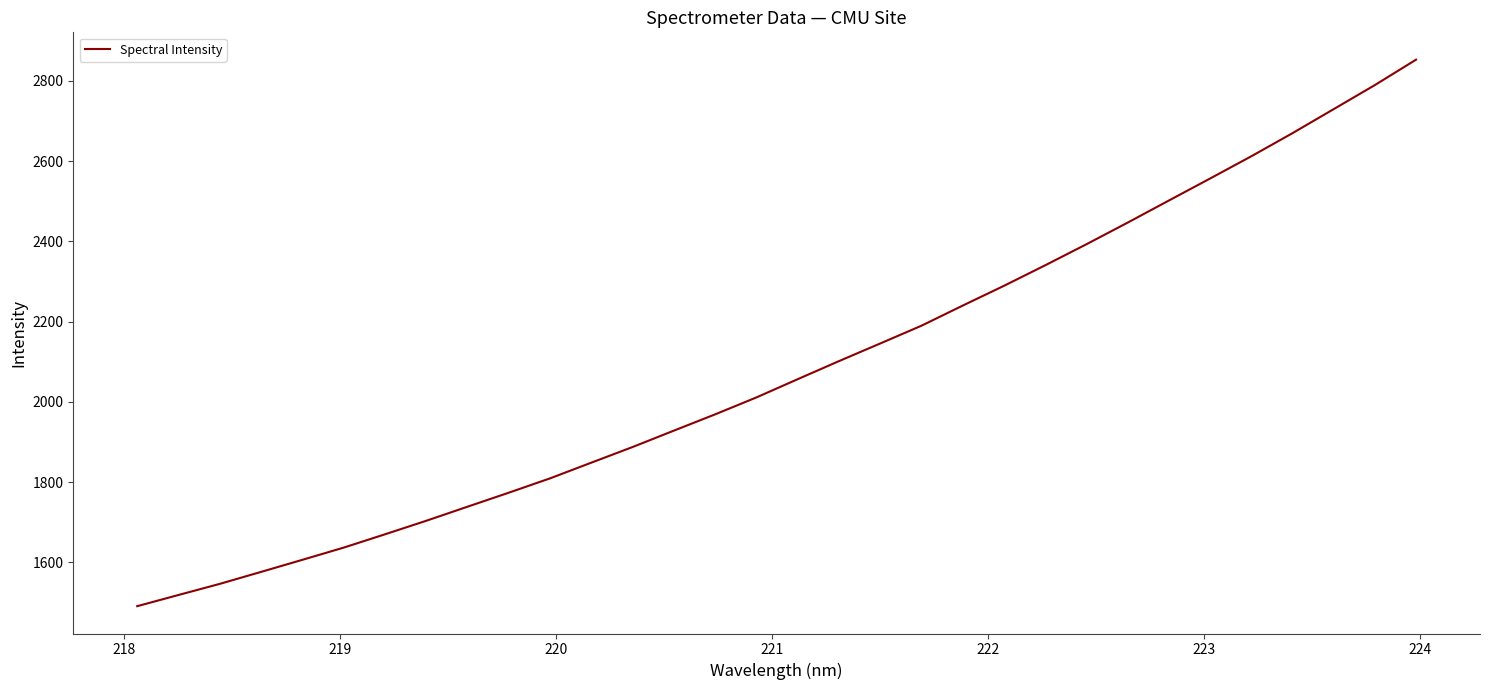

What is the greatest value displayed?

2853.0